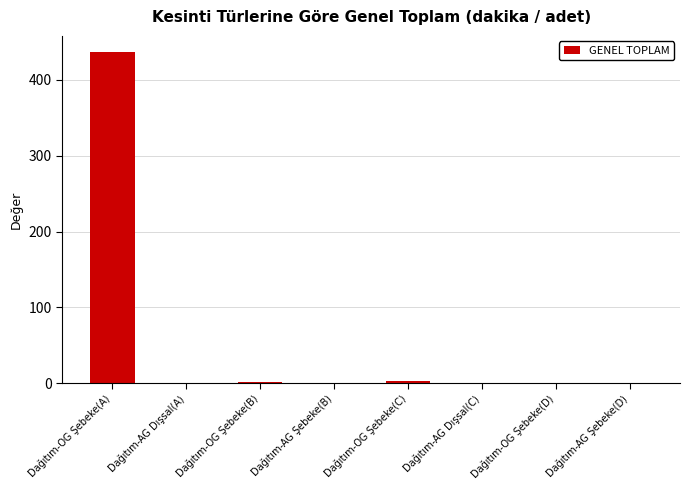

Are the bars horizontal?

No